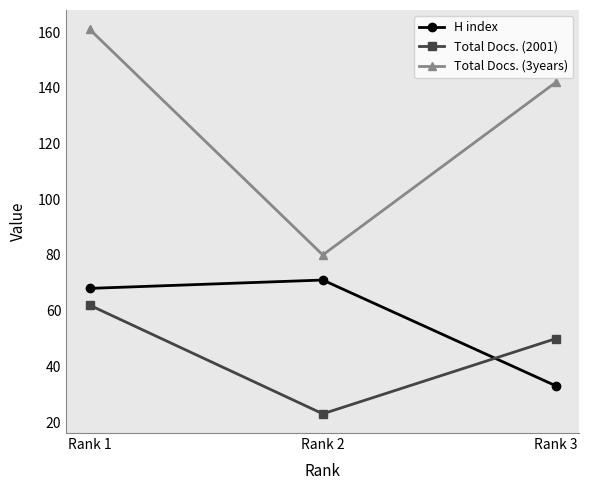

The value of H index at Rank 1 is 68. True or false?

True